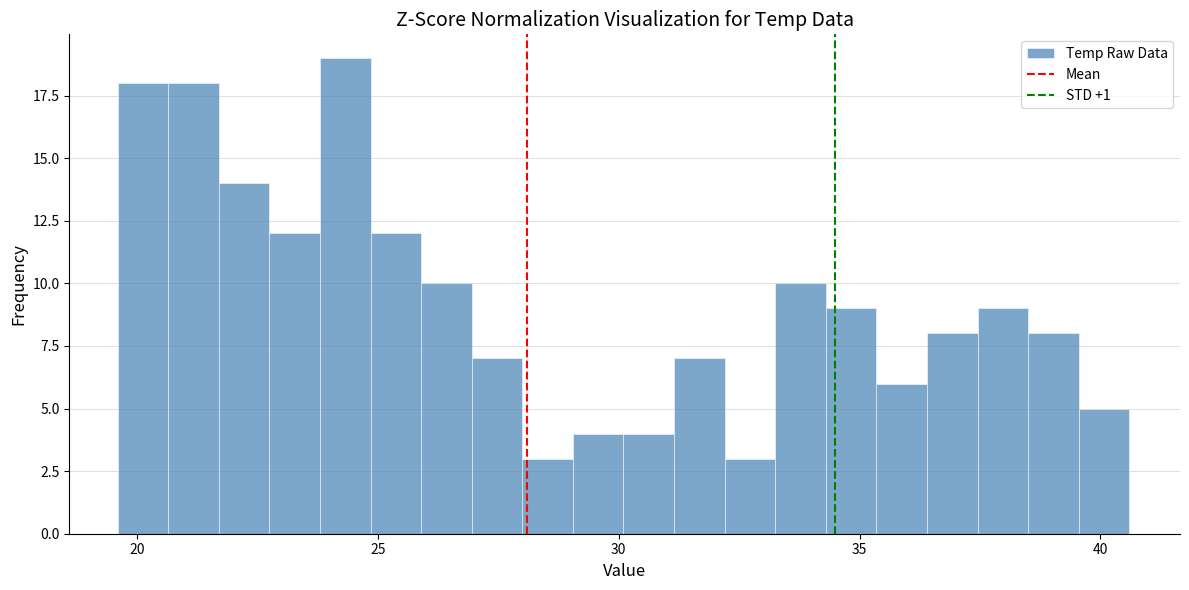

Read against the x-axis, roughly where is the centre of the tallest bar?

24.5